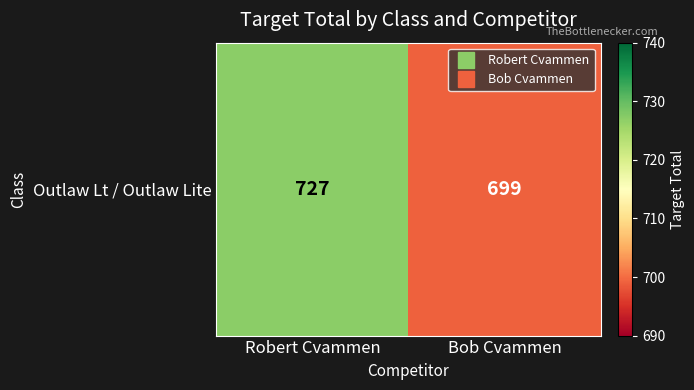

Count the values in the range 699 to 727.

2